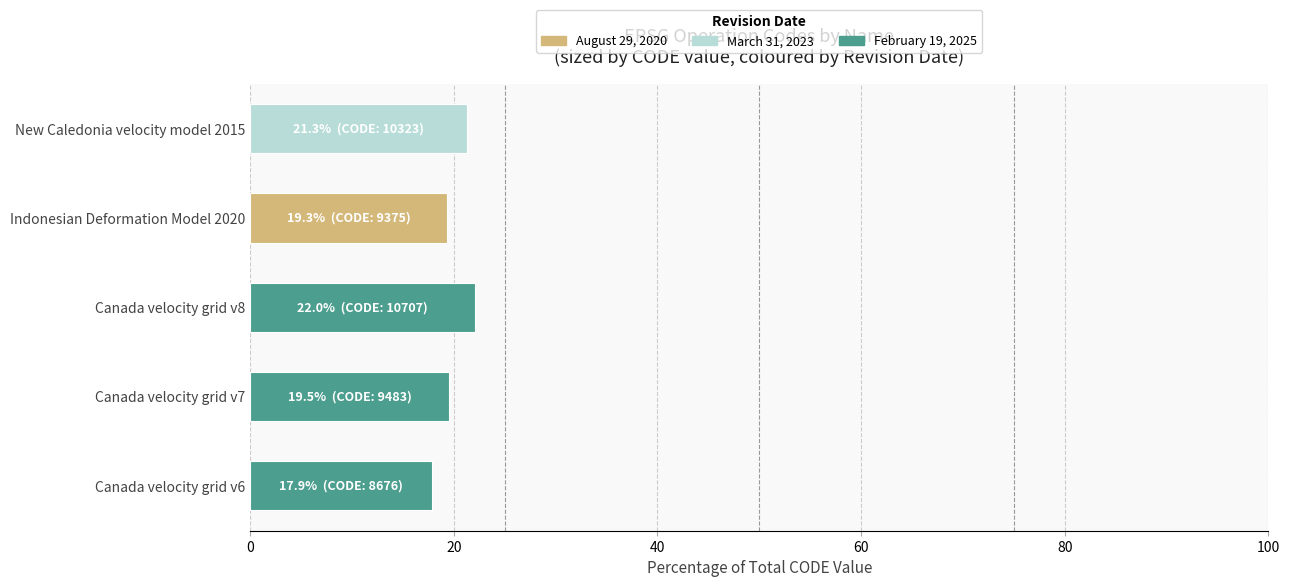

True or false: the data shows 24.2 at Canada velocity grid v6.

False